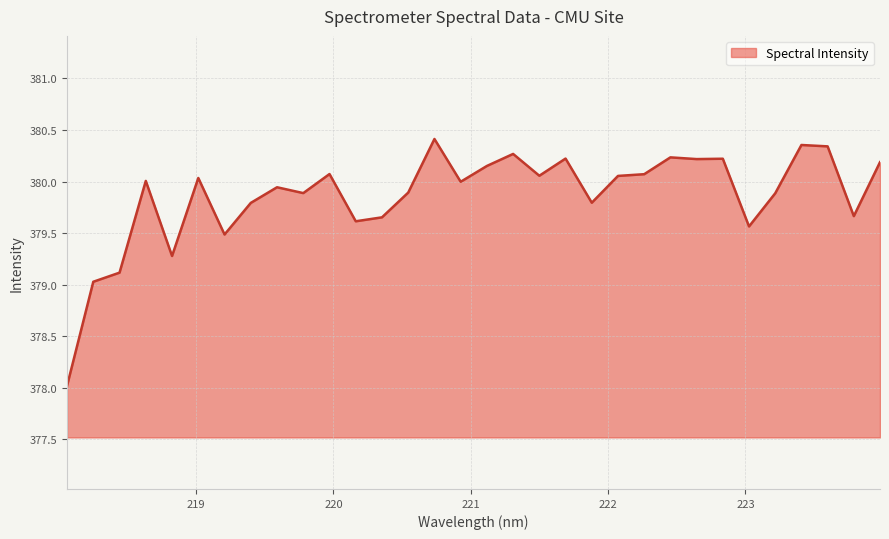

What is the minimum value shown in the chart?

378.0